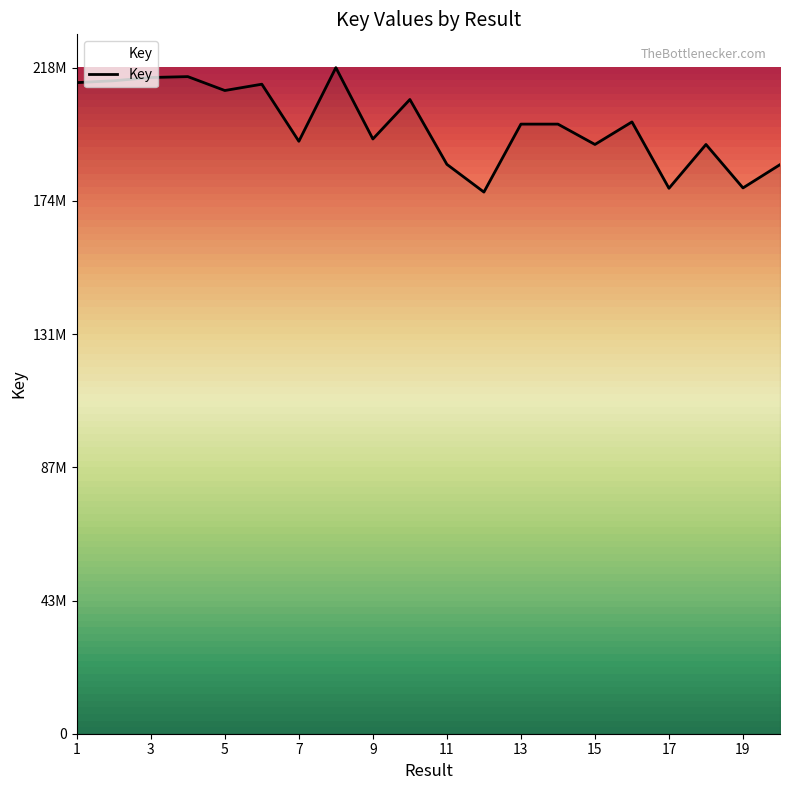

How many interior local valleys (lower than both neighbors) does the data have?

7